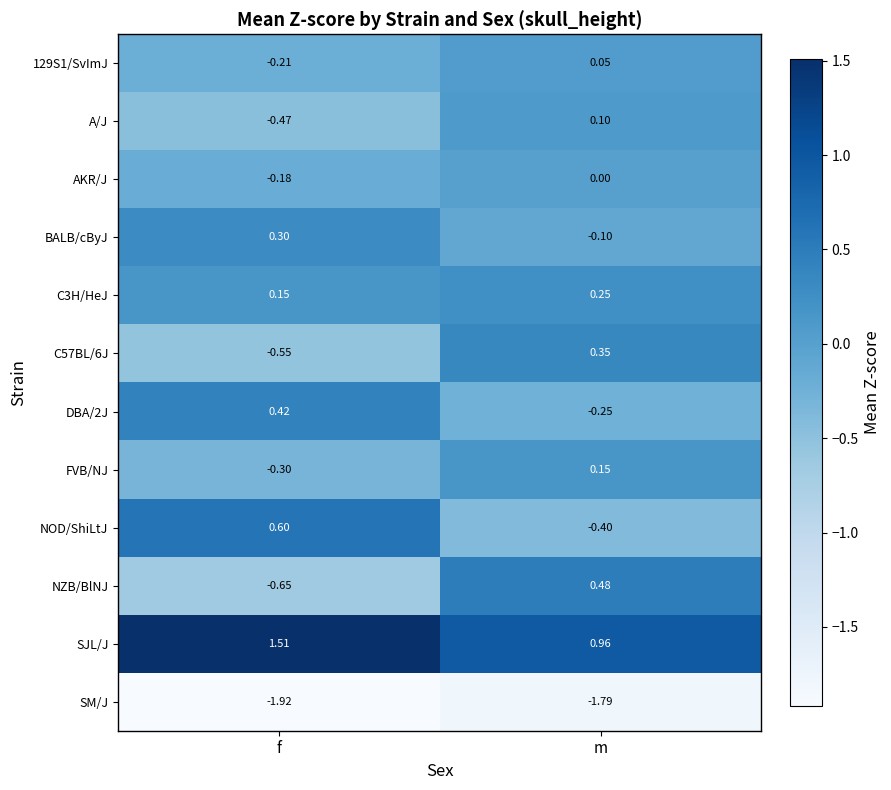

At which category is the sum across all series the highest?

m